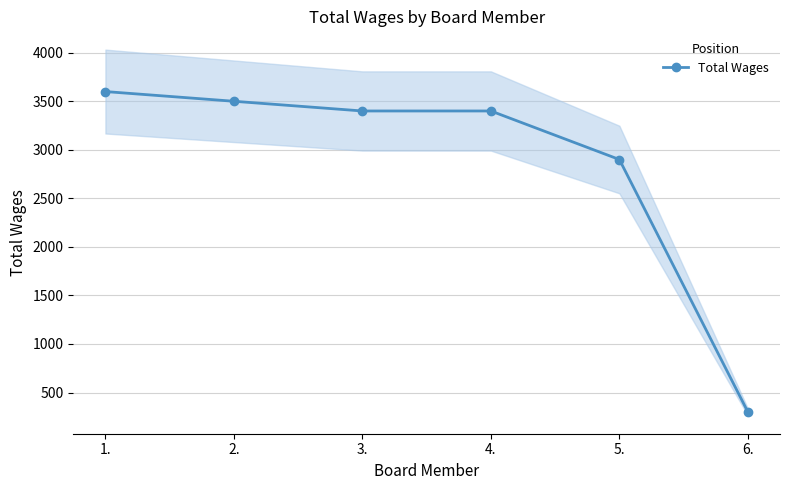

The value at 2. is 5438. True or false?

False